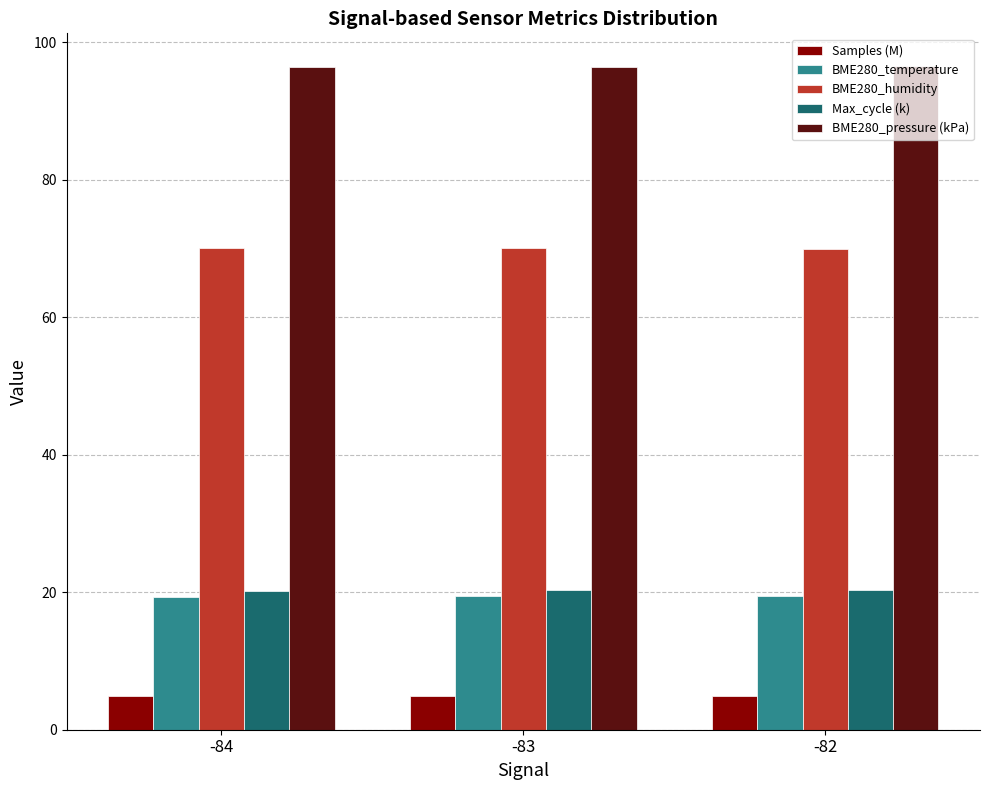

What is the greatest value displayed?

96.5